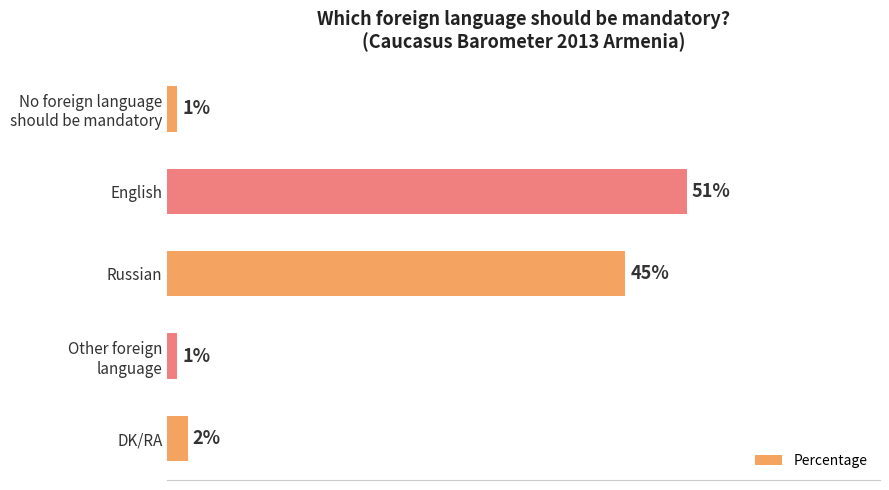

What is the label of the 3rd bar from the top?

Russian